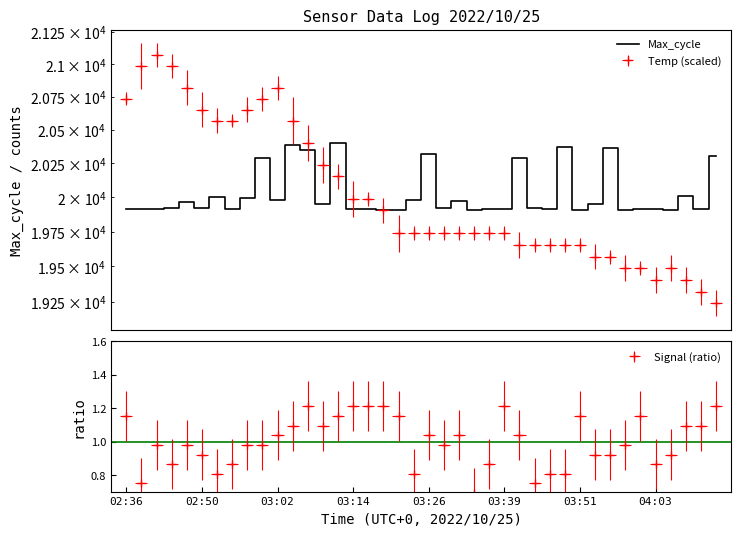

What is the label of the 15th point from the left?

14